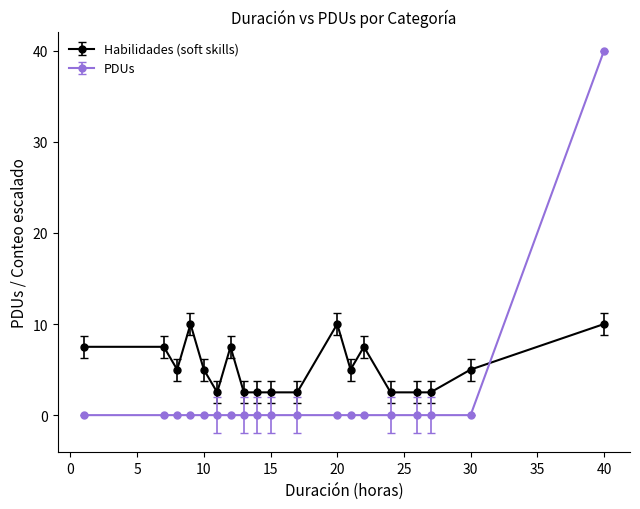

What is the average value of the Habilidades (soft skills) series?

5.3